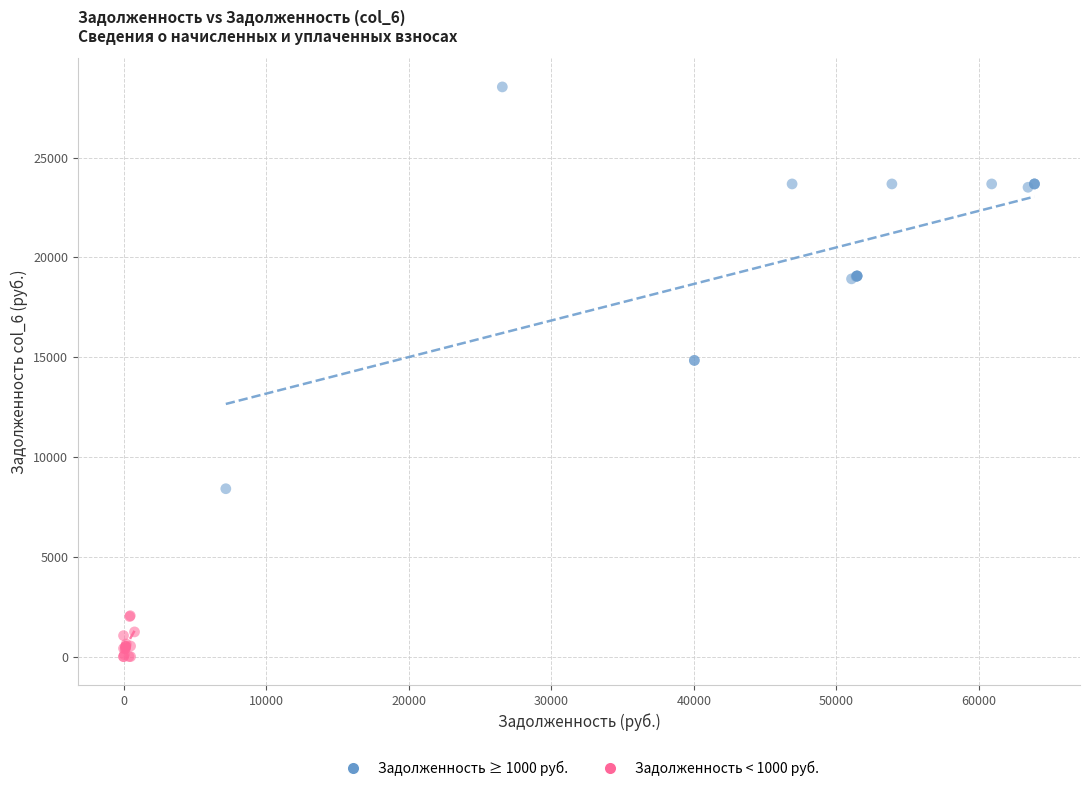

What are all the series names shown in the legend?

Задолженность ≥ 1000 руб., Задолженность < 1000 руб.